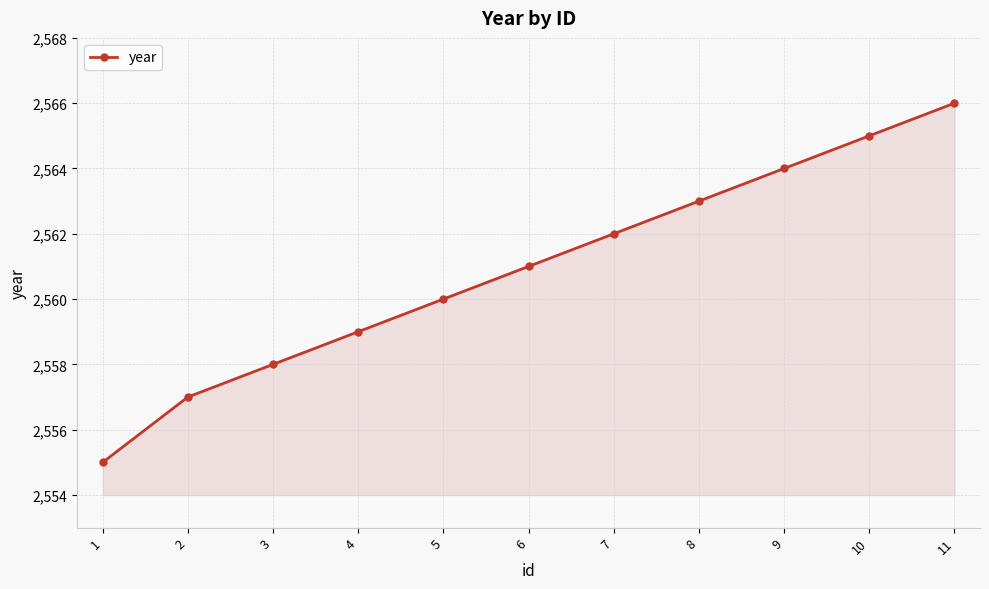

List the labels in order of value, smallest first.

1, 2, 3, 4, 5, 6, 7, 8, 9, 10, 11